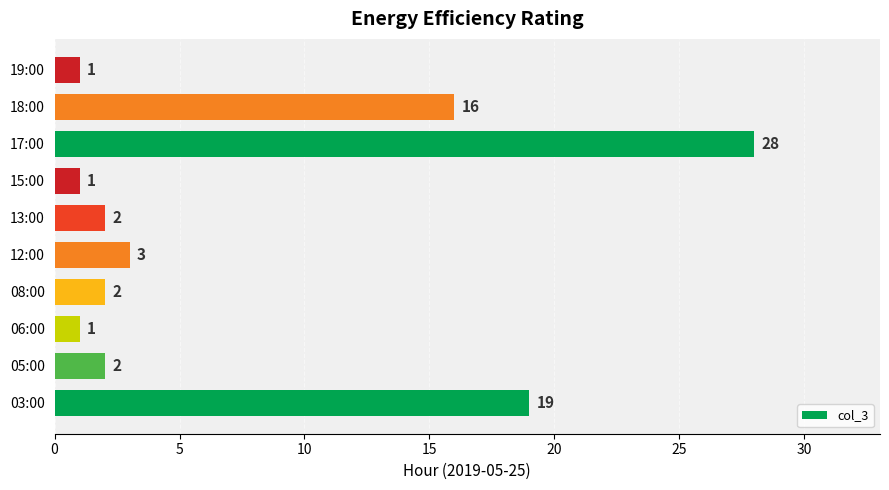

What is the minimum value shown in the chart?

1